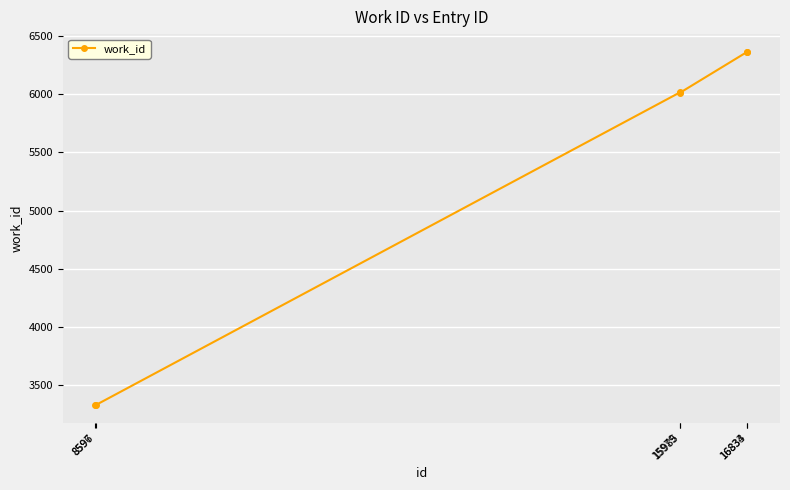

Which has a higher value, 15985 or 16834?

16834